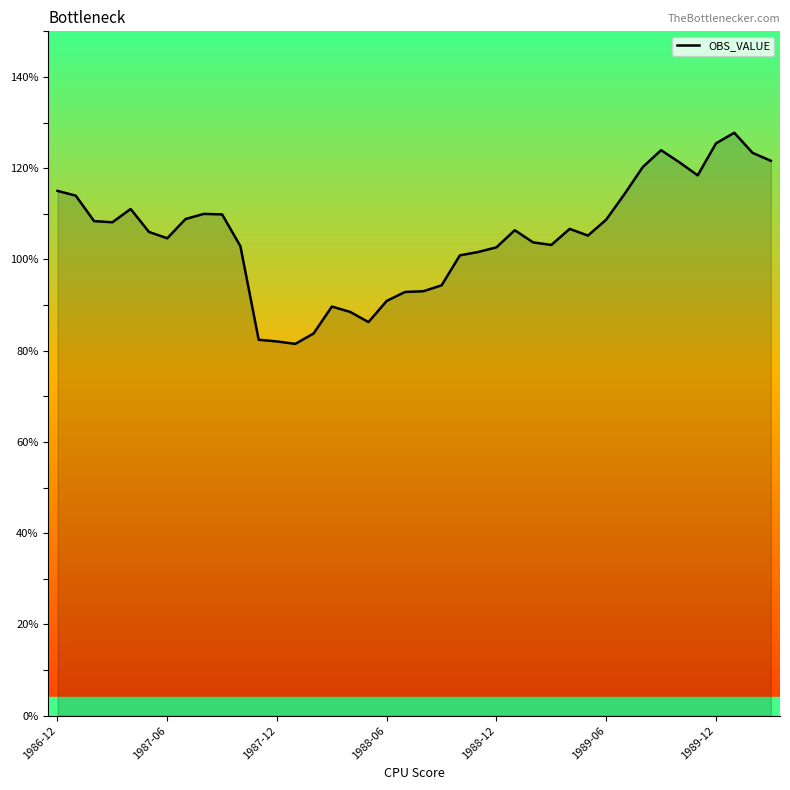

What is the difference between the maximum and minimum values?

46.3